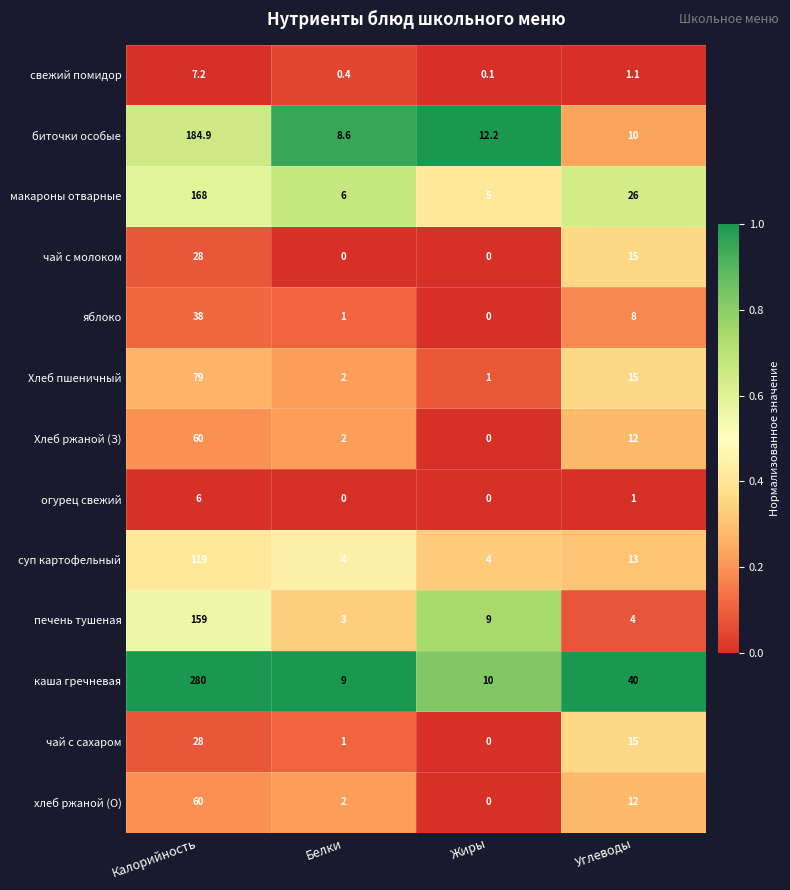

What is the difference between the highest and lowest values at Жиры?

12.2